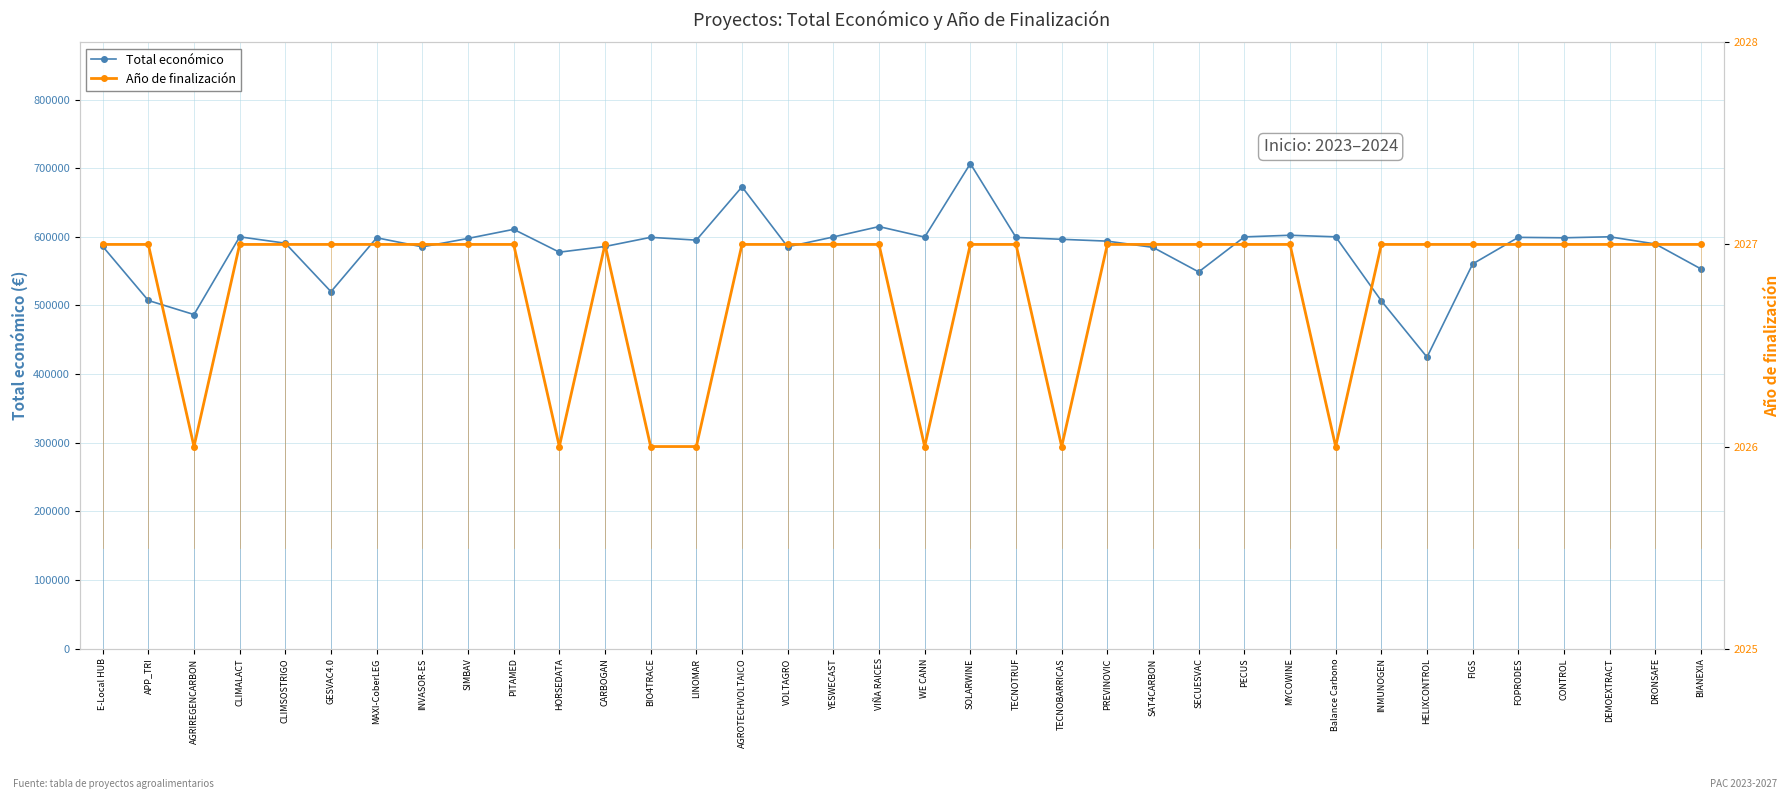

What is the sum of all Año de finalización values?

72965